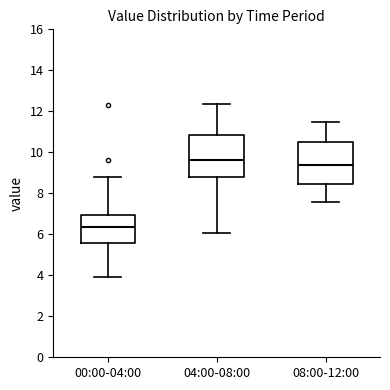

Which box has the lowest median line?

00:00-04:00